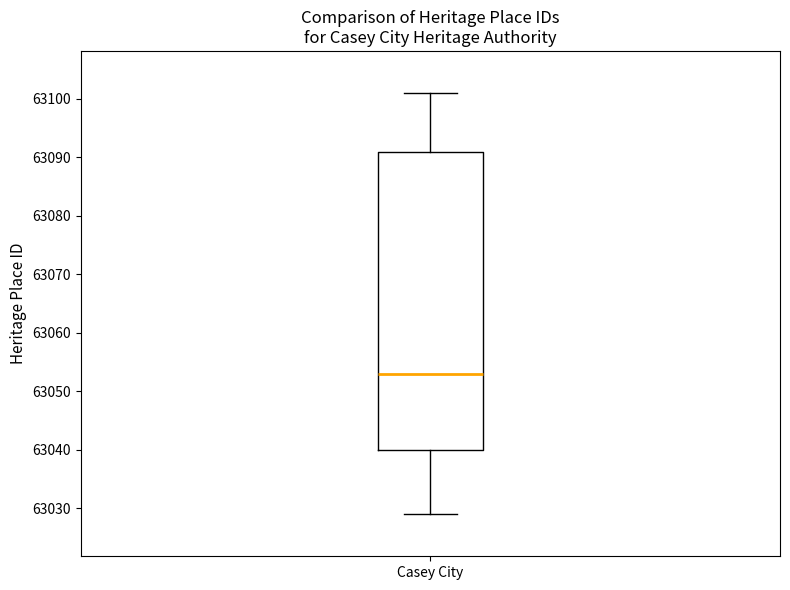

Transcribe this box plot: give where the median line is, the range the box spans, and where the two whiskers end, as read against the y-axis. The values are not printed on the chart, so give them approximately, as read against the axis.

median 63053, box 63040 to 63091, whiskers 63029 to 63101